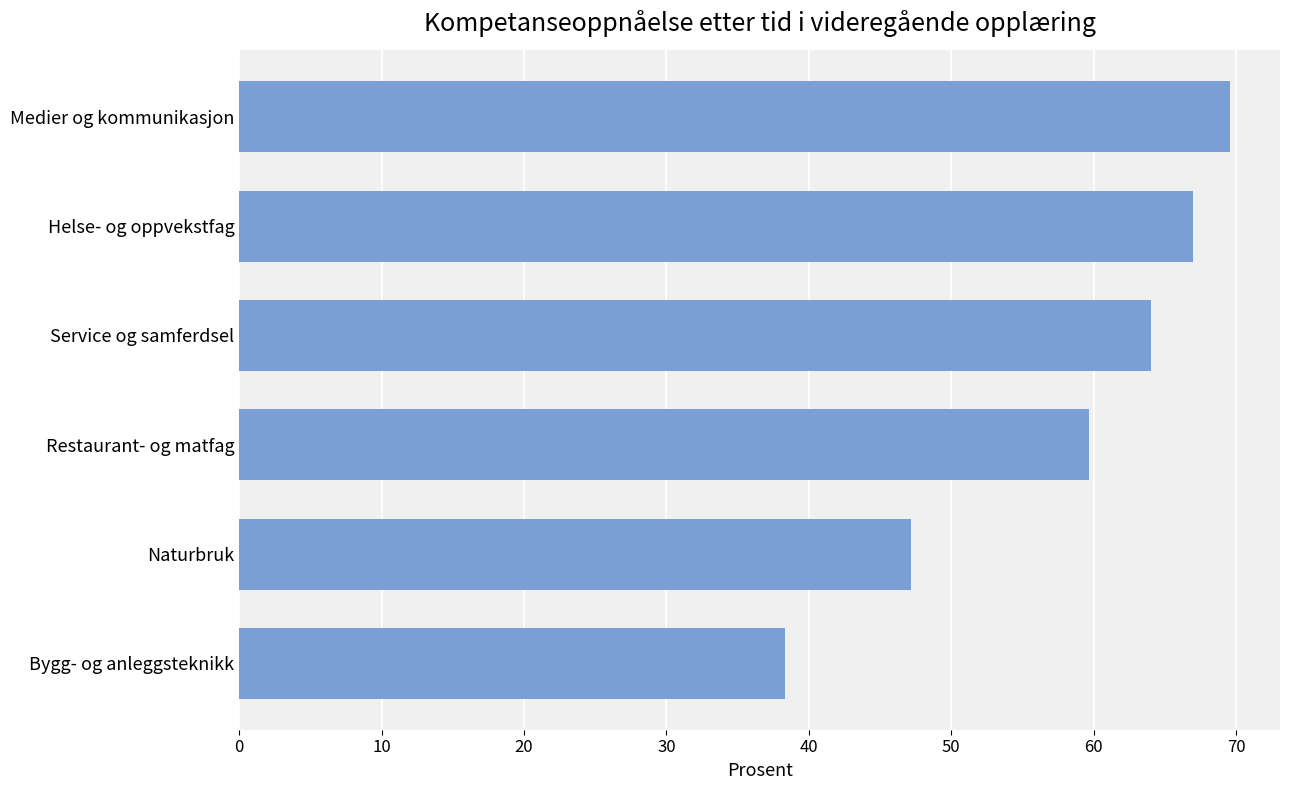

Reading top to bottom, extract all data points from this chart.

69.6	67.0	64.0	59.7	47.2	38.3